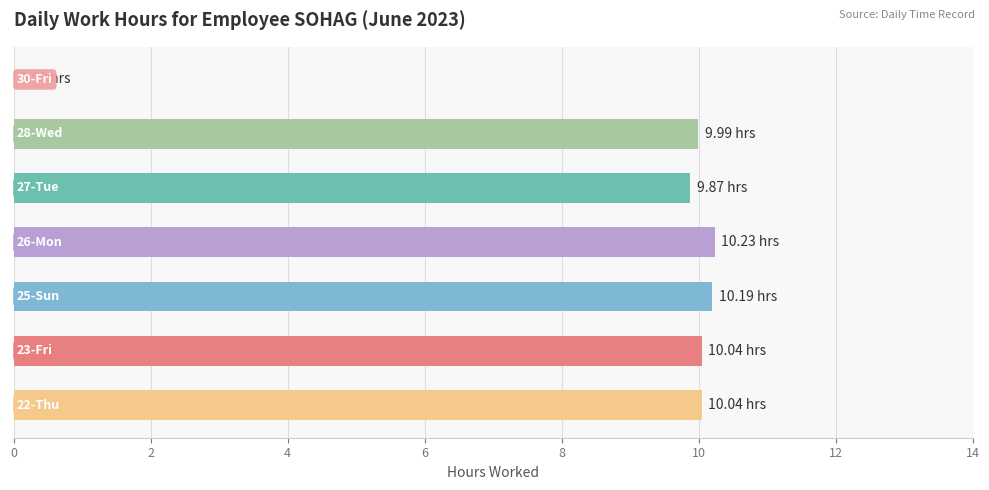

What is the sum of all values?

60.4